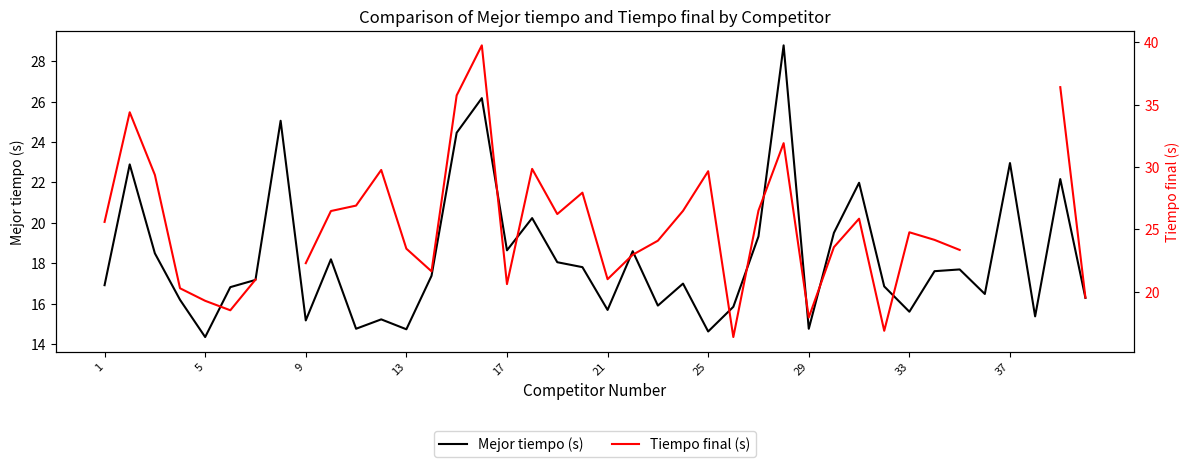

Is it true that Mejor tiempo (s) equals 5.4 at 33?

False